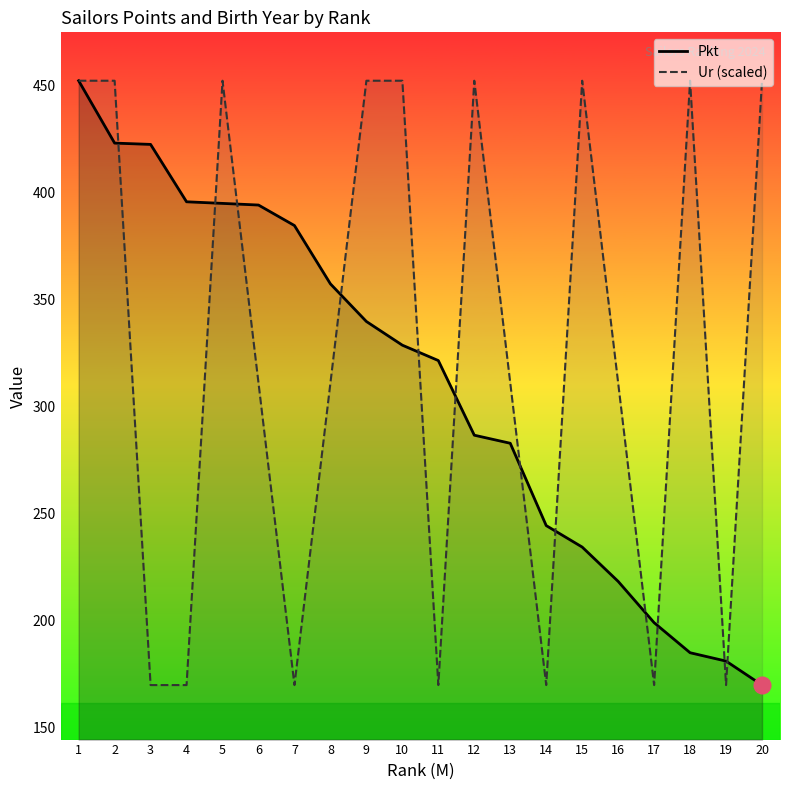

What is the sum of the Pkt values at 7 and 18?

569.7